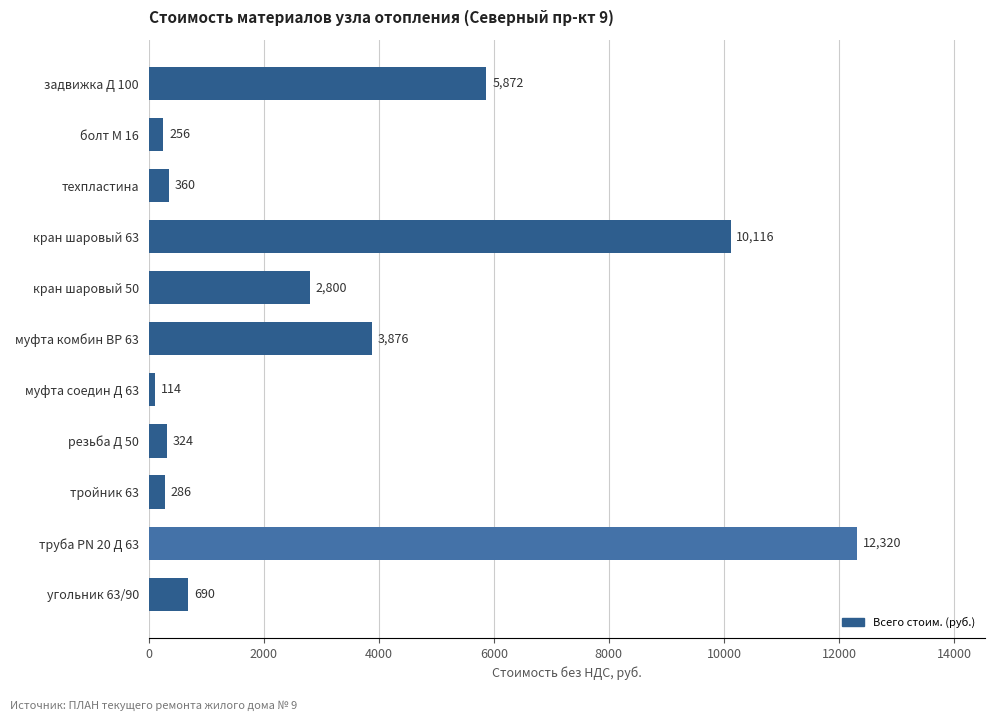

The value at болт М 16 is 256. True or false?

True